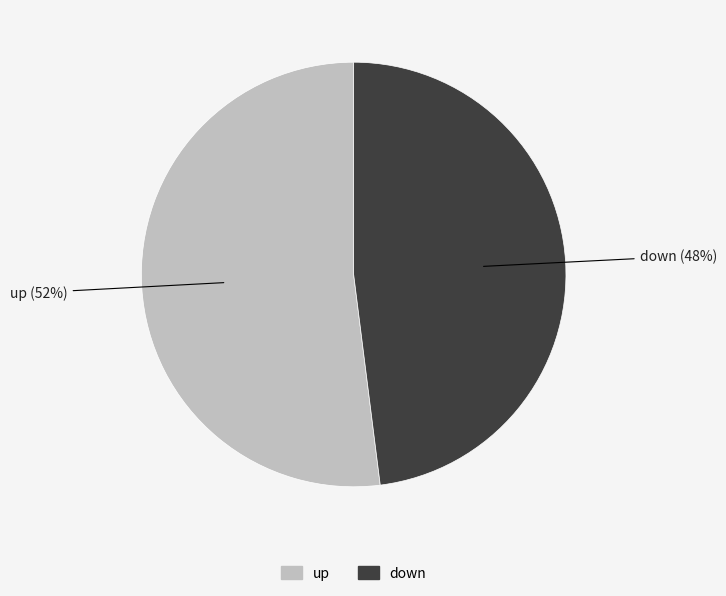

To the nearest percent, what portion does up represent?

52%